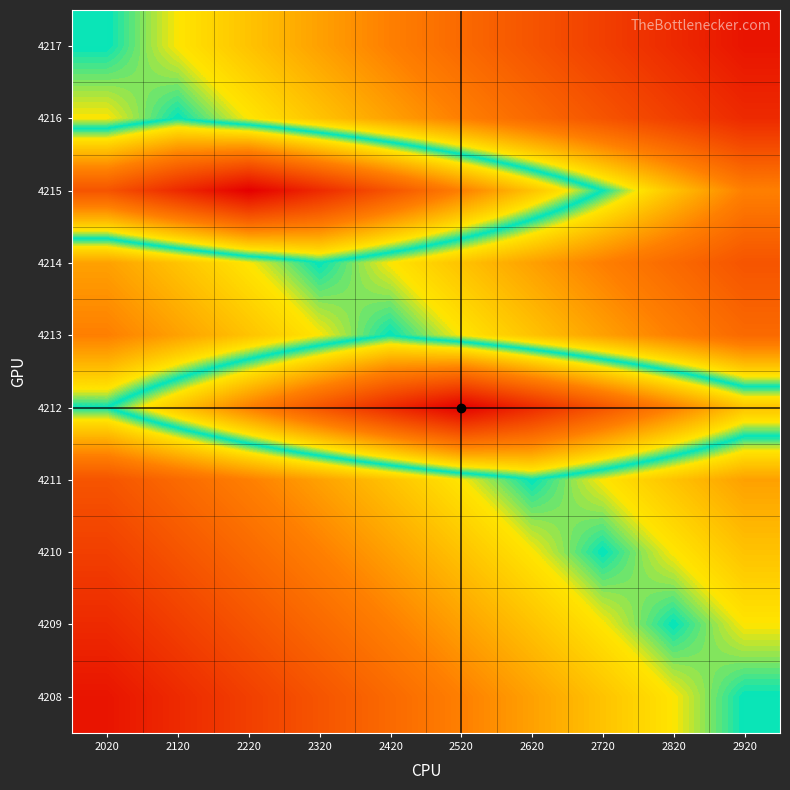

How many series are shown in this chart?

10